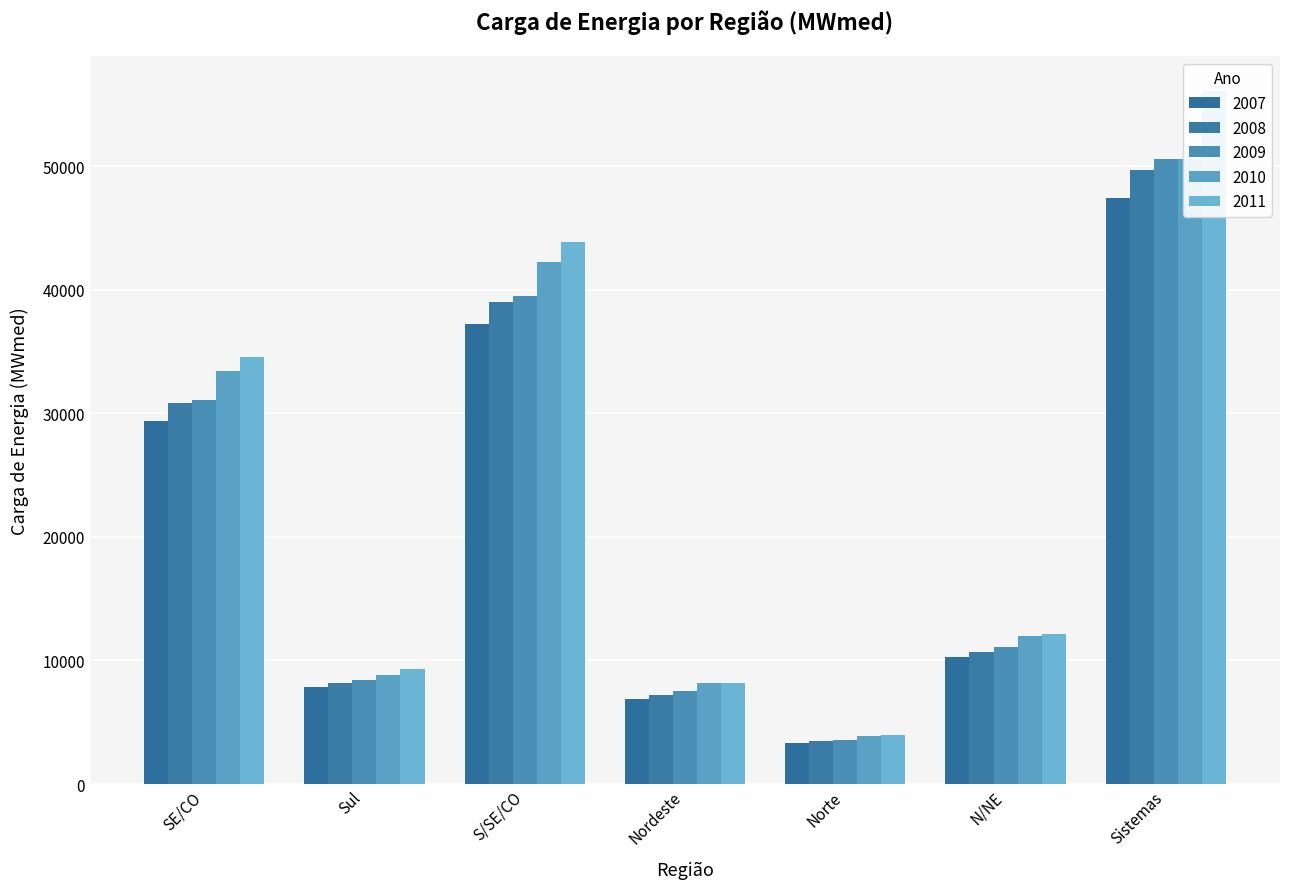

What is the lowest value of the 2011 series?

4007.6